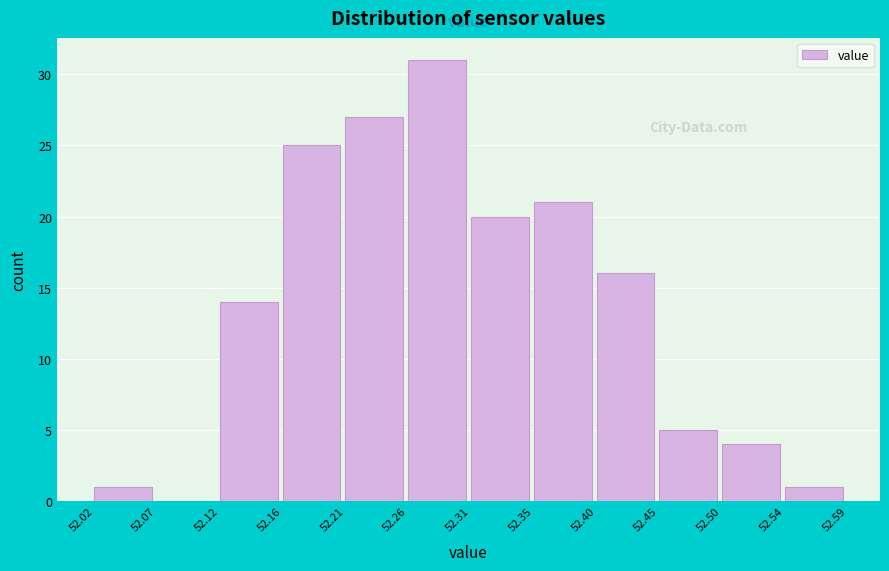

Which range on the x-axis has the tallest bar?

52.26 to 52.31